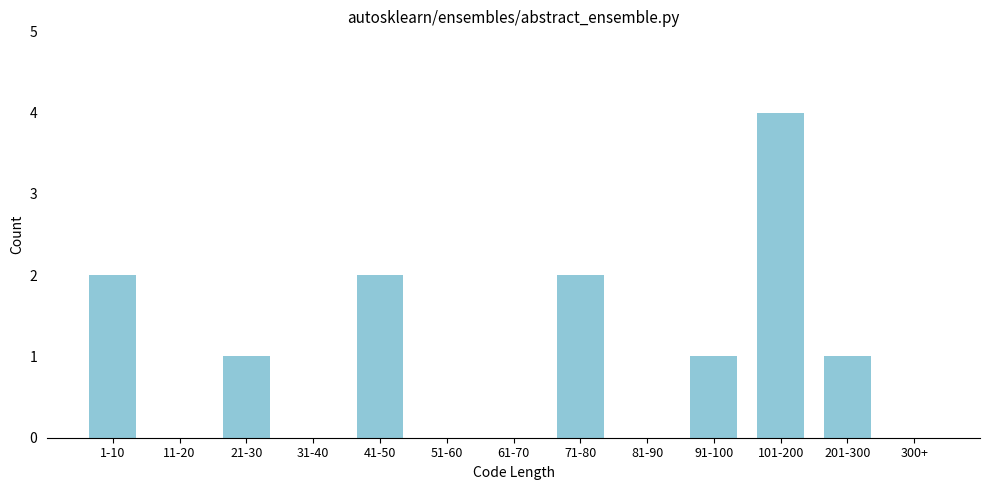

Reading right to left, extract all data points from this chart.

300+=0	201-300=1	101-200=4	91-100=1	81-90=0	71-80=2	61-70=0	51-60=0	41-50=2	31-40=0	21-30=1	11-20=0	1-10=2